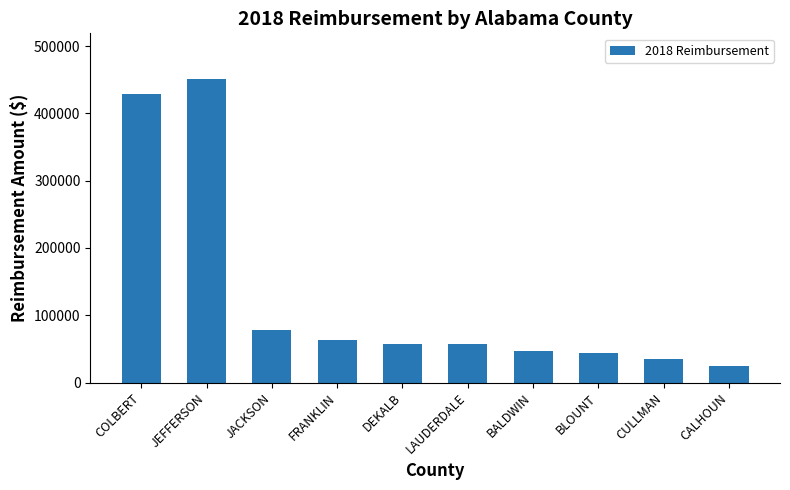

Count the number of values greater than 57953.

5